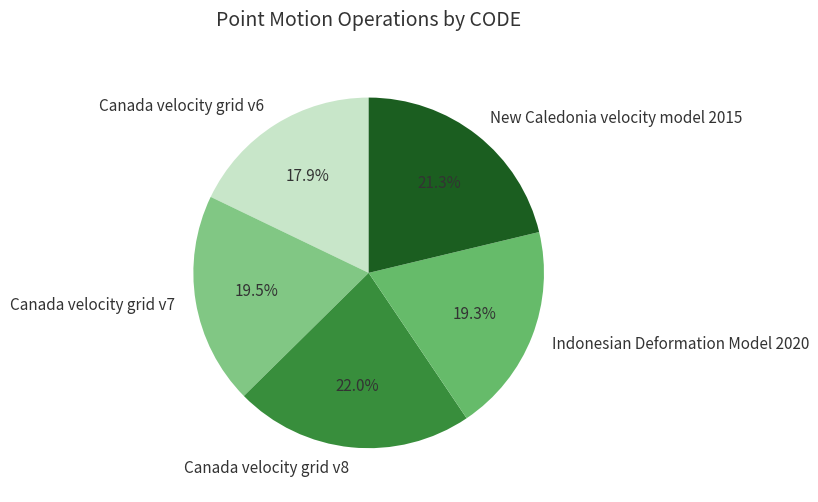

What is the smallest slice in the pie chart?

Canada velocity grid v6